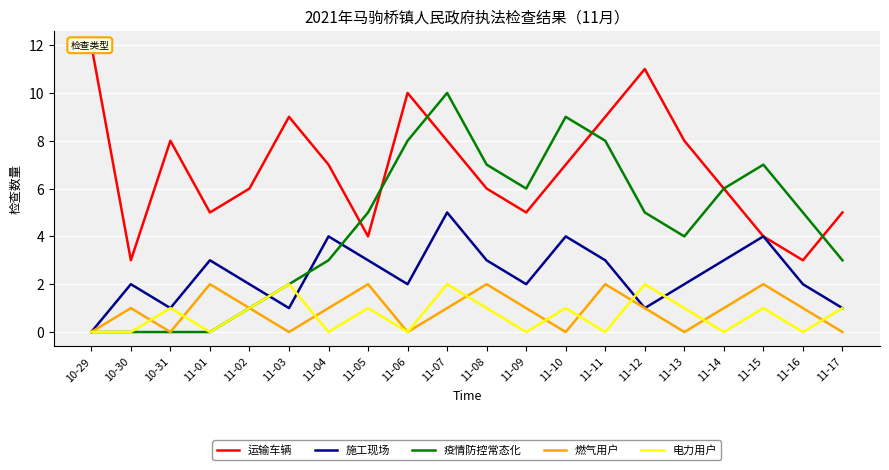

What is the value of the 疫情防控常态化 point at the 12th from the left?

6